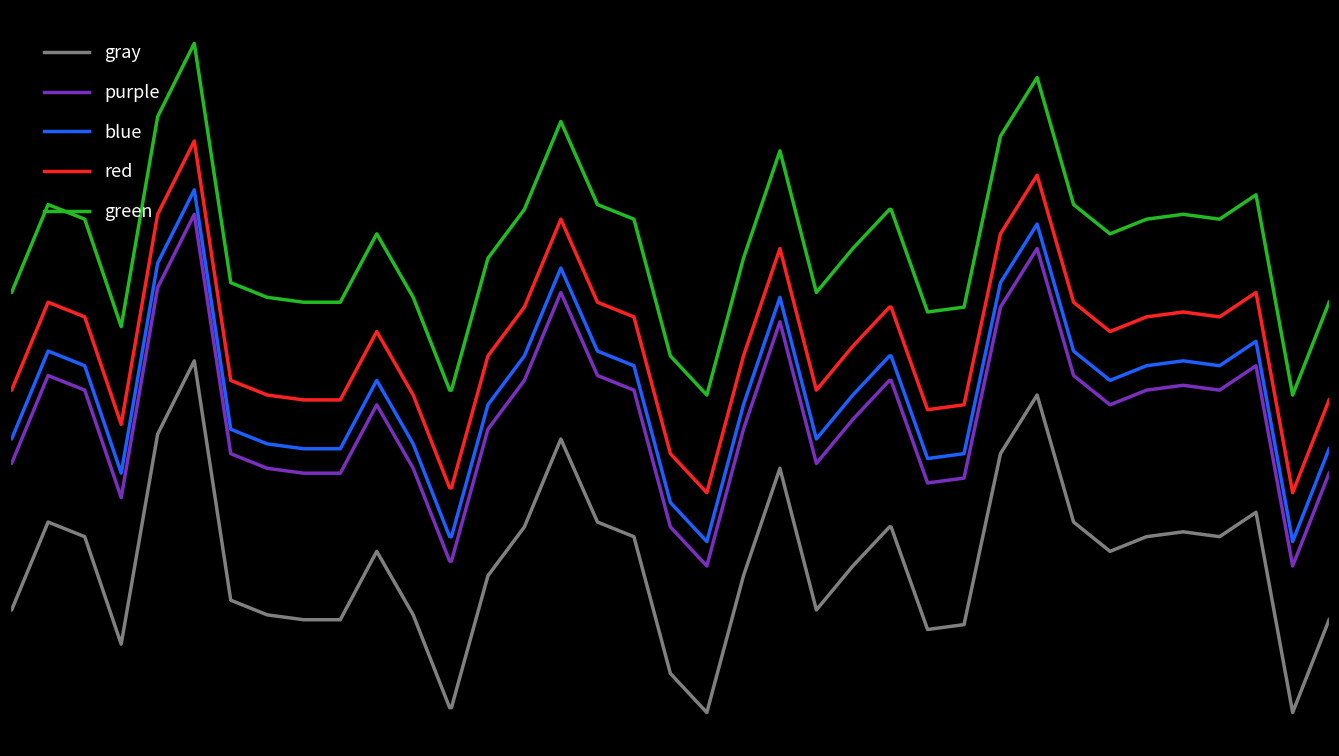

Is this an area chart (filled region under the line)?

No